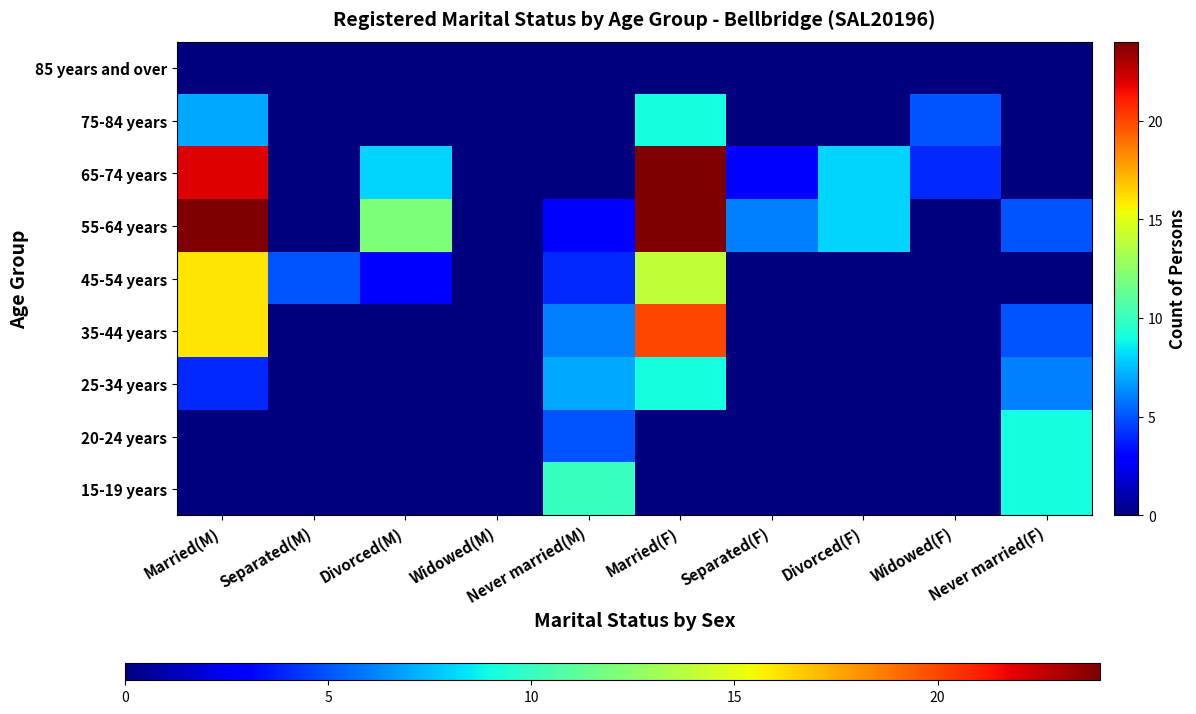

At how many categories does at least one series exceed 8?

5